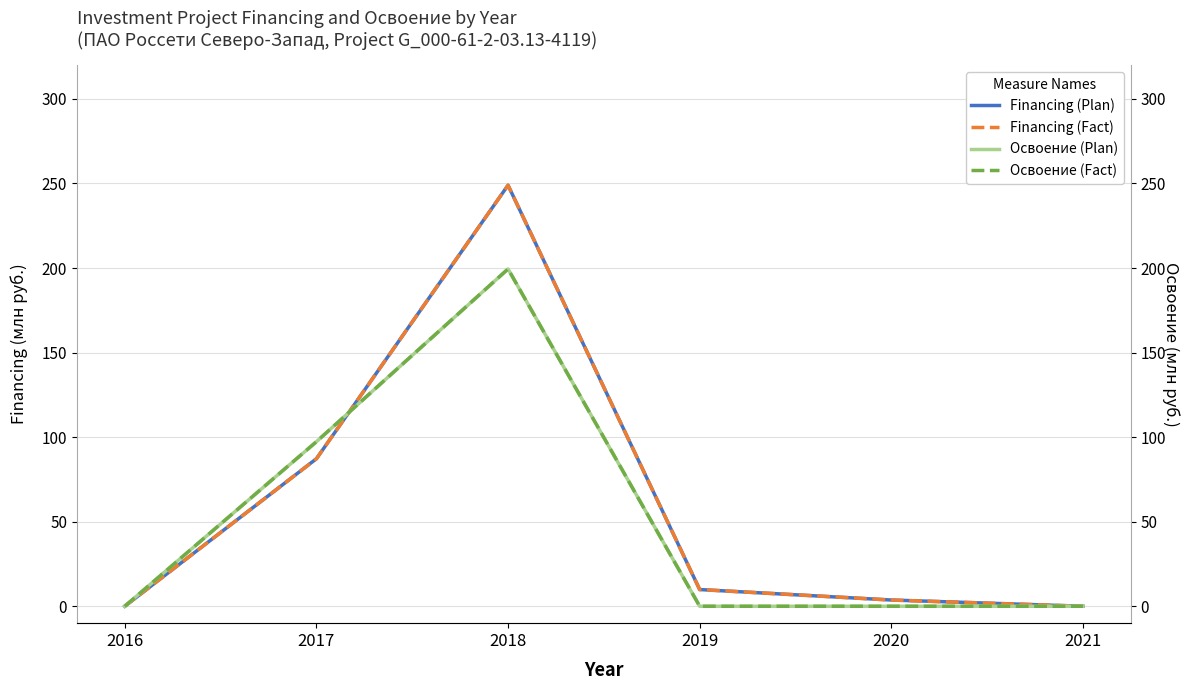

What is the value of the Освоение (Plan) point at the 2nd from the left?

97.3